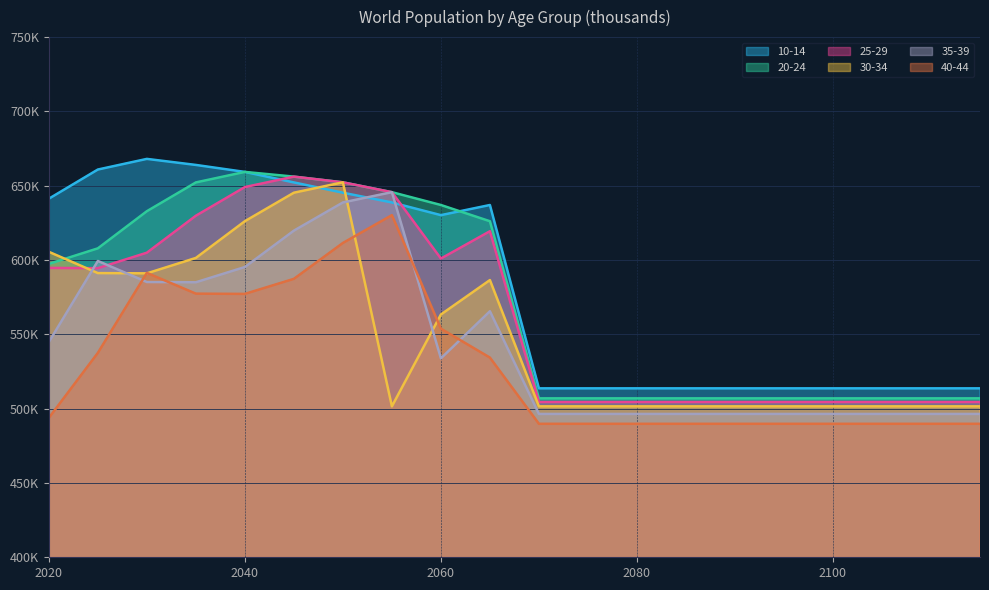

Does the chart have visible grid lines?

Yes